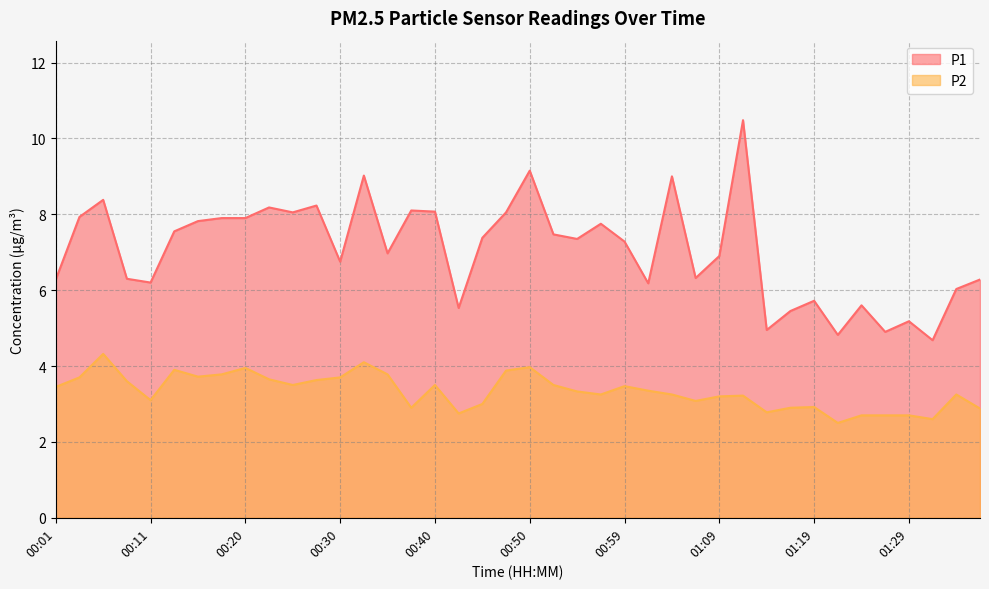

At which category does P1 reach its first local peak?

00:06